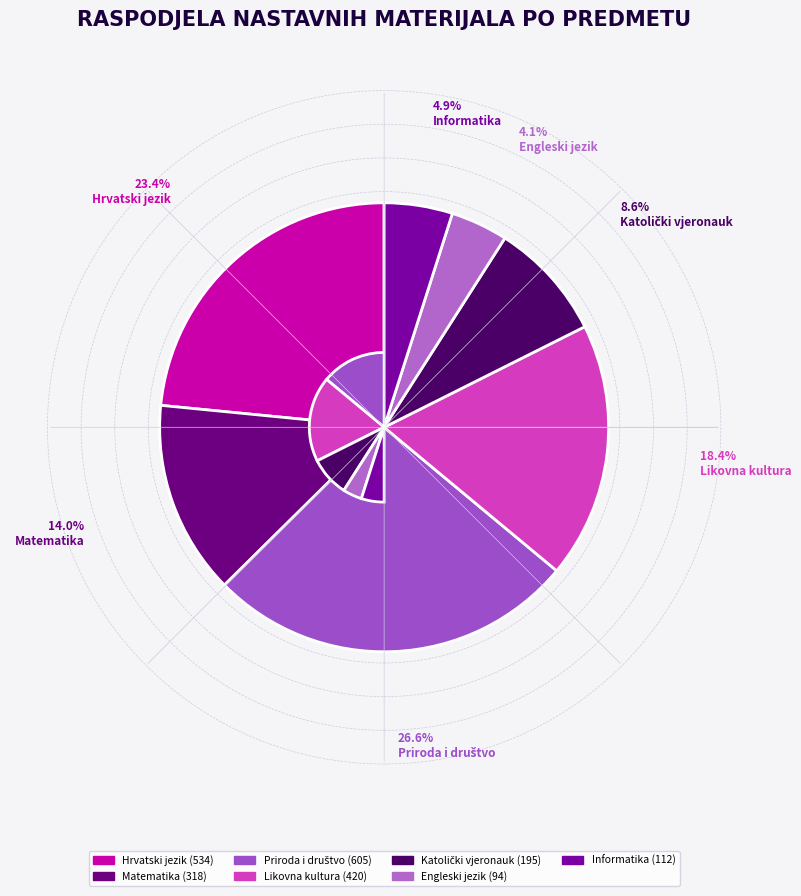

How many slices are in this pie chart?

7